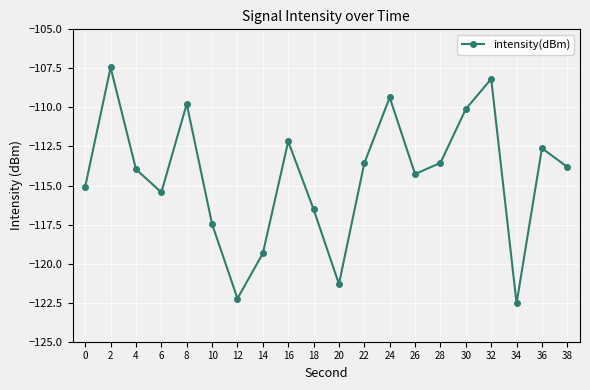

What is the value of the 10th point from the left?

-116.5